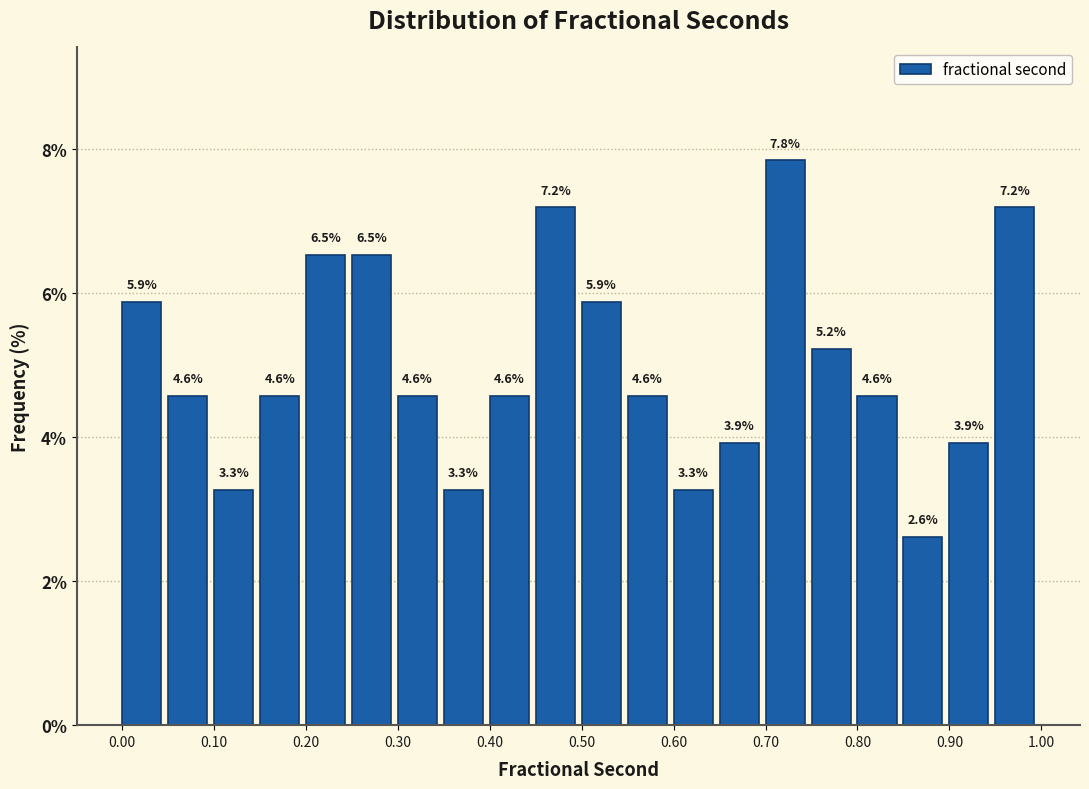

Reading left to right, list every bar in this chart as the range it spans on the x-axis followed by its height.

0.00 to 0.05: 5.9
0.05 to 0.10: 4.6
0.10 to 0.15: 3.3
0.15 to 0.20: 4.6
0.20 to 0.25: 6.5
0.25 to 0.30: 6.5
0.30 to 0.35: 4.6
0.35 to 0.40: 3.3
0.40 to 0.45: 4.6
0.45 to 0.50: 7.2
0.50 to 0.55: 5.9
0.55 to 0.60: 4.6
0.60 to 0.65: 3.3
0.65 to 0.70: 3.9
0.70 to 0.75: 7.8
0.75 to 0.80: 5.2
0.80 to 0.85: 4.6
0.85 to 0.90: 2.6
0.90 to 0.95: 3.9
0.95 to 1.00: 7.2